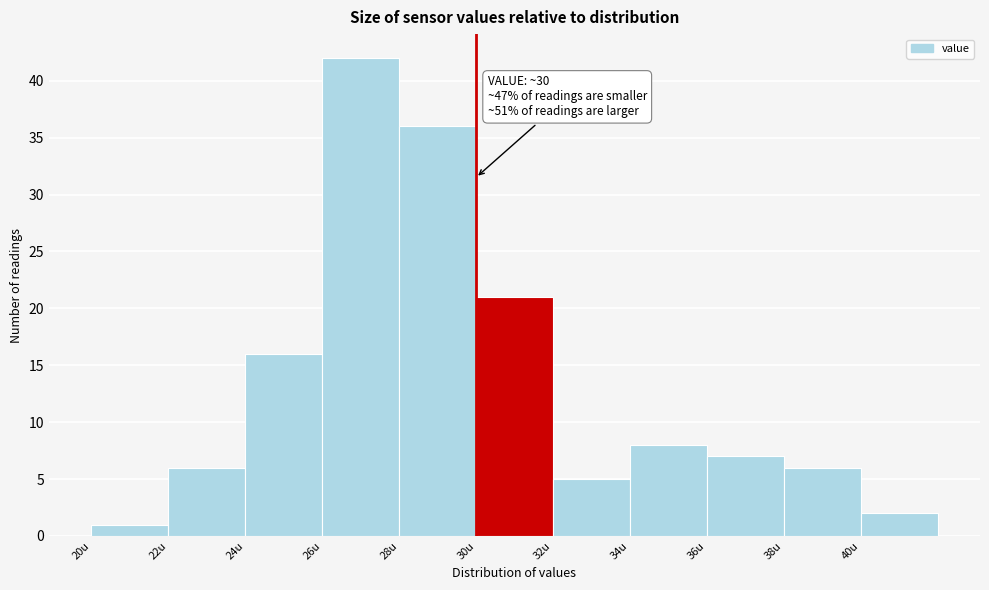

Which range on the x-axis has the tallest bar?

26 to 28